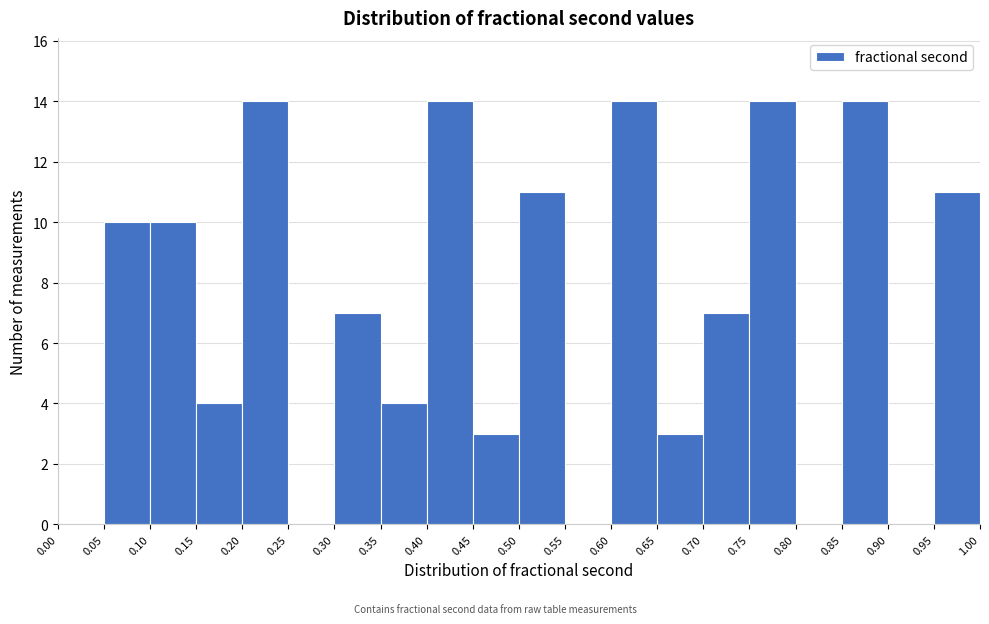

Reading left to right, list every bar in this chart as the range it spans on the x-axis followed by its height. The values are not printed on the chart, so give them approximately, as read against the axis.

0.00 to 0.05: 0
0.05 to 0.10: 10
0.10 to 0.15: 10
0.15 to 0.20: 4
0.20 to 0.25: 14
0.25 to 0.30: 0
0.30 to 0.35: 7
0.35 to 0.40: 4
0.40 to 0.45: 14
0.45 to 0.50: 3
0.50 to 0.55: 11
0.55 to 0.60: 0
0.60 to 0.65: 14
0.65 to 0.70: 3
0.70 to 0.75: 7
0.75 to 0.80: 14
0.80 to 0.85: 0
0.85 to 0.90: 14
0.90 to 0.95: 0
0.95 to 1.00: 11